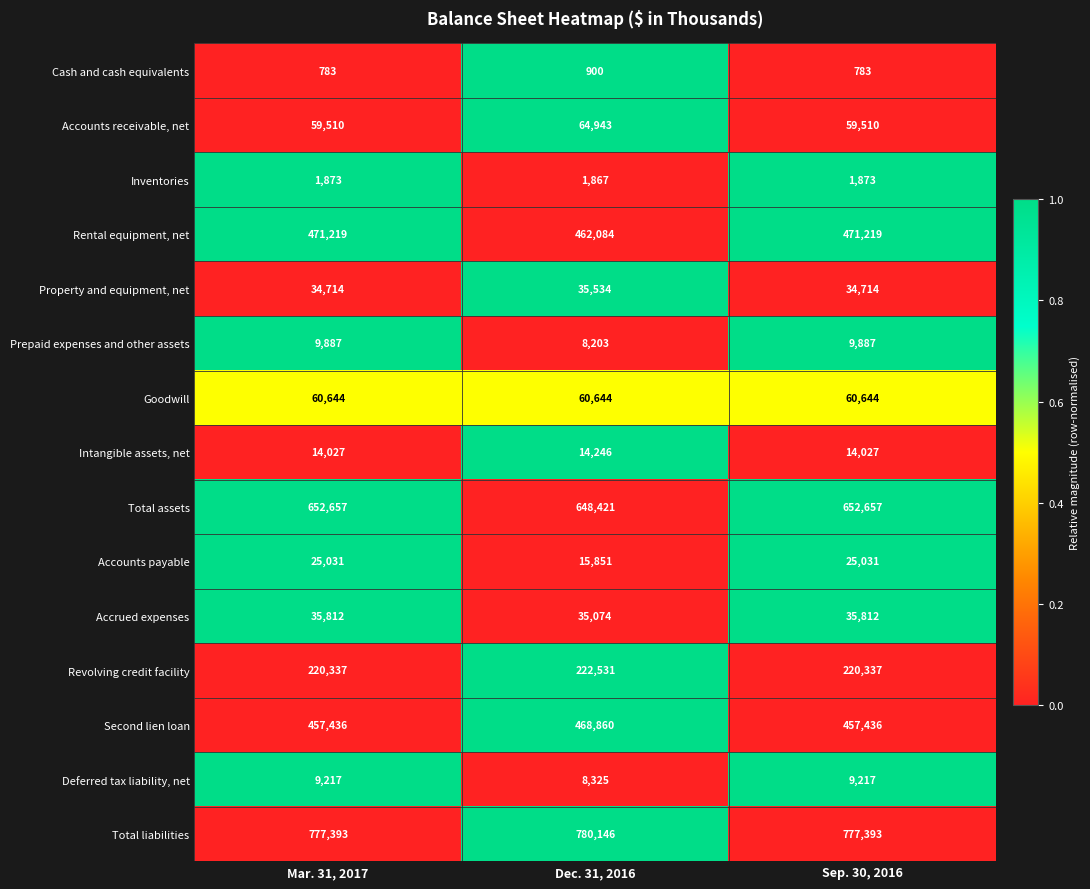

What value does the Accounts receivable, net series have at Dec. 31, 2016?

64943